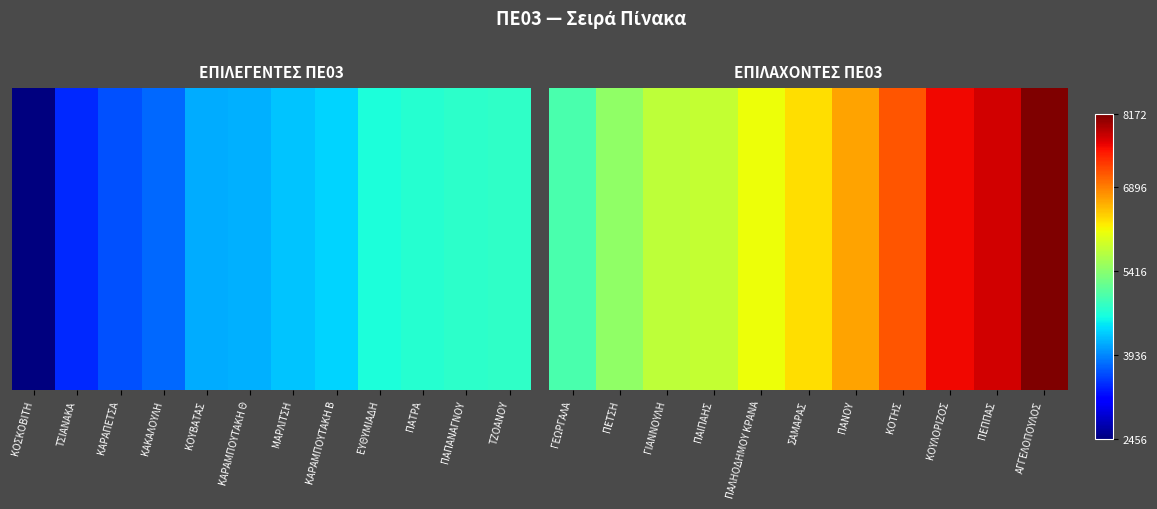

What is the ratio of the value at ΠΑΛΗΟΔΗΜΟΥ ΚΡΑΝΑ to the value at ΠΑΙΠΑΗΣ?

1.1